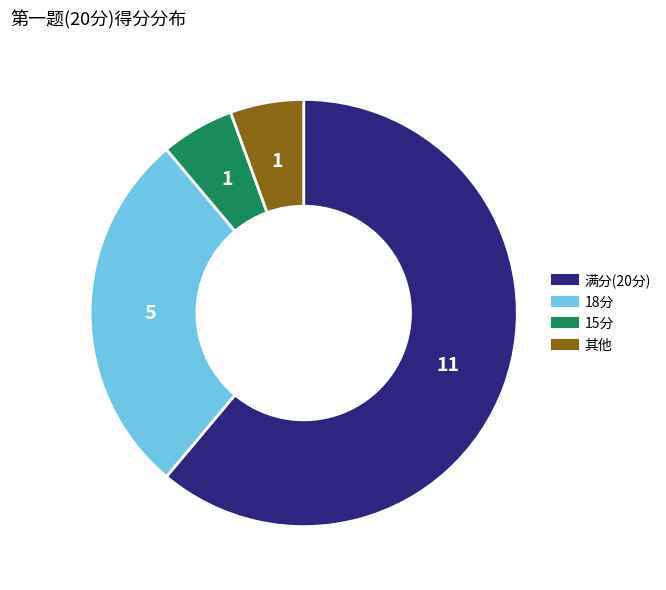

Is there a majority slice in this chart?

Yes